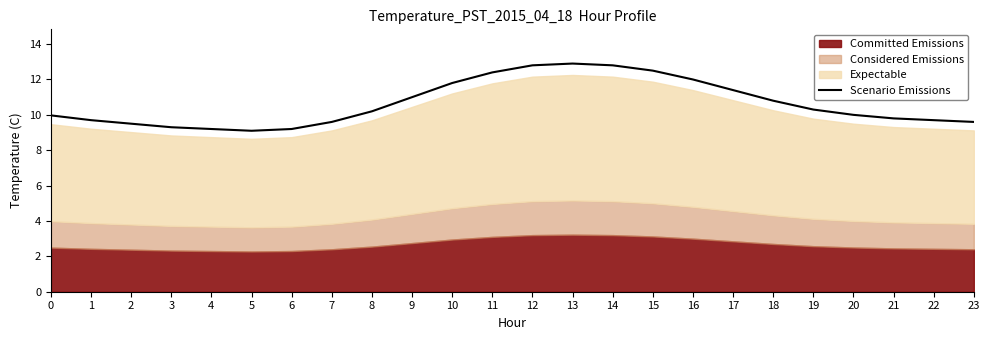

Does the chart display data point markers on the line(s)?

No